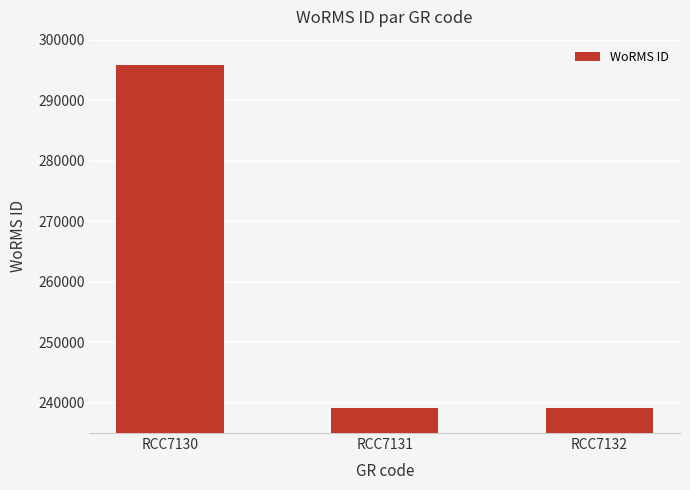

What is the value of the 2nd bar from the left?

239201